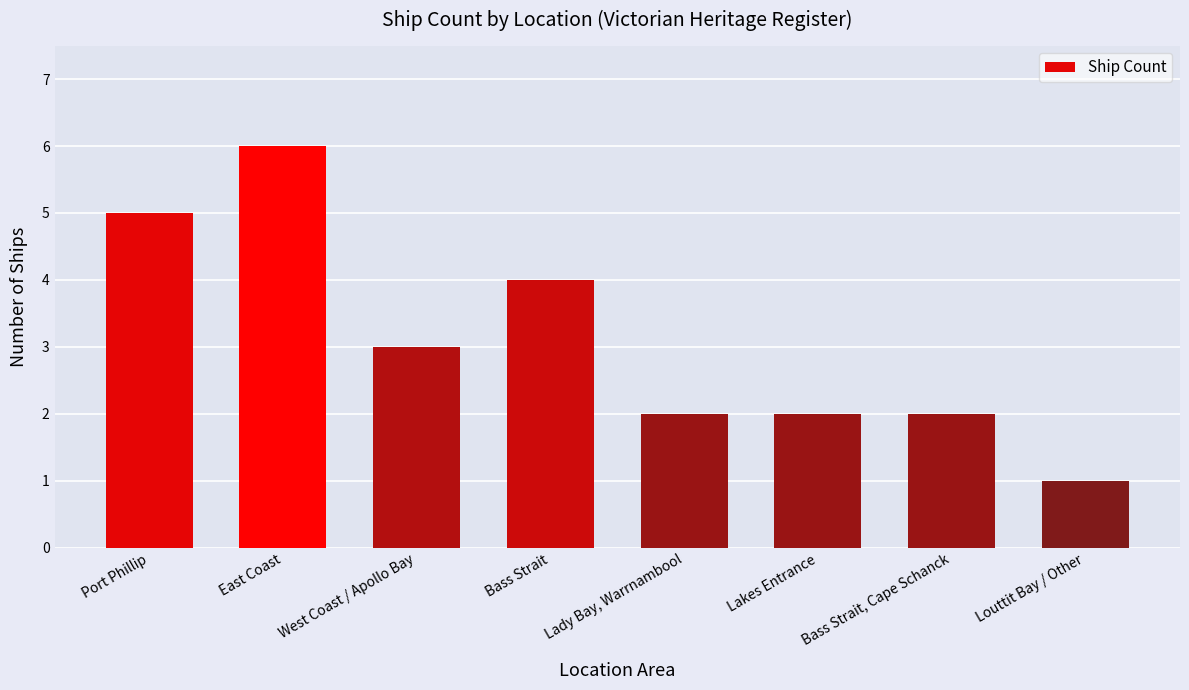

The chart shows a value of 2 at Lakes Entrance. True or false?

True